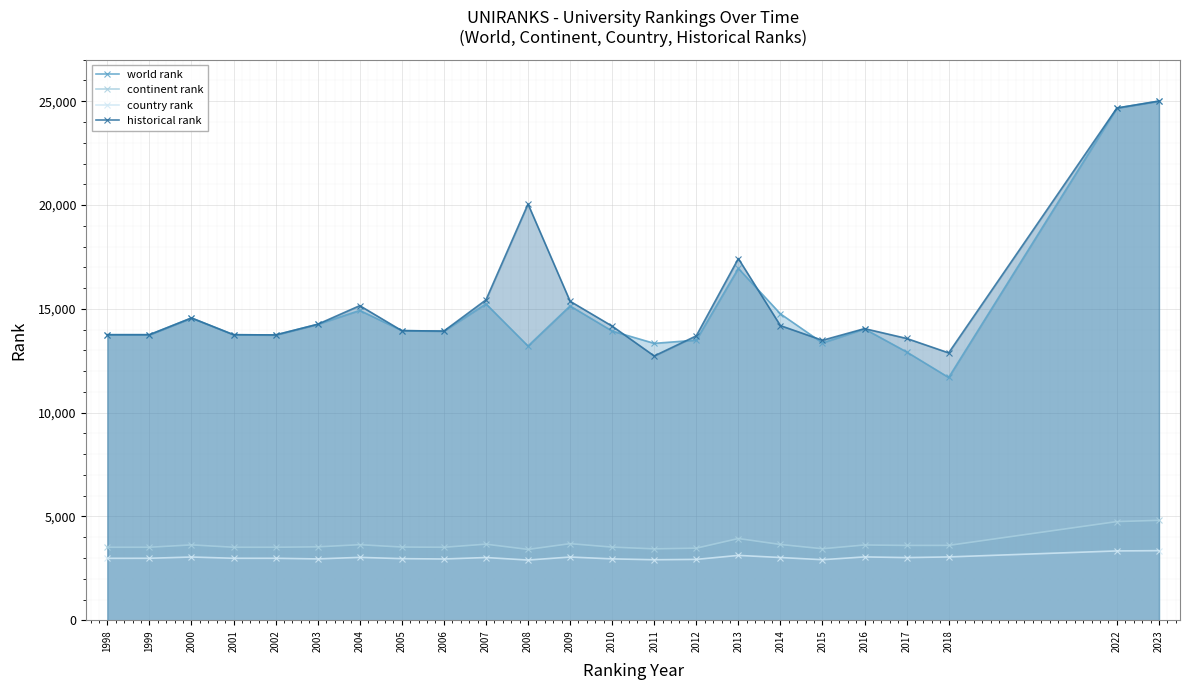

Reading right to left, transcribe all the data shown in this chart.

world rank: 2023=25008	2022=24673	2018=11695	2017=12927	2016=14032	2015=13359	2014=14761	2013=16948	2012=13493	2011=13338	2010=13932	2009=15140	2008=13210	2007=15242	2006=13924	2005=13955	2004=14924	2003=14258	2002=13744	2001=13755	2000=14561	1999=13755	1998=13755
continent rank: 2023=4814	2022=4754	2018=3607	2017=3605	2016=3627	2015=3446	2014=3651	2013=3938	2012=3473	2011=3441	2010=3524	2009=3691	2008=3414	2007=3666	2006=3517	2005=3528	2004=3641	2003=3537	2002=3518	2001=3518	2000=3631	1999=3518	1998=3516
country rank: 2023=3354	2022=3341	2018=3052	2017=3020	2016=3053	2015=2918	2014=3024	2013=3126	2012=2934	2011=2917	2010=2958	2009=3047	2008=2902	2007=3023	2006=2953	2005=2969	2004=3031	2003=2957	2002=2987	2001=2987	2000=3048	1999=2987	1998=2985
historical rank: 2023=25008	2022=24673	2018=12880	2017=13576	2016=14048	2015=13486	2014=14193	2013=17423	2012=13699	2011=12731	2010=14169	2009=15367	2008=20050	2007=15432	2006=13931	2005=13950	2004=15154	2003=14258	2002=13744	2001=13755	2000=14561	1999=13755	1998=13755